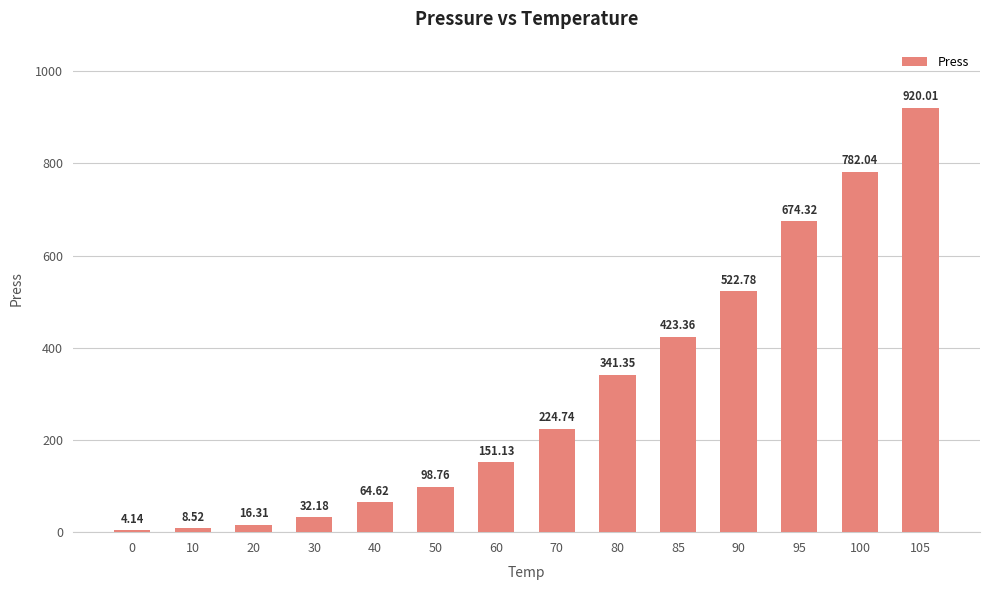

Rank the categories by value from lowest to highest.

0, 10, 20, 30, 40, 50, 60, 70, 80, 85, 90, 95, 100, 105